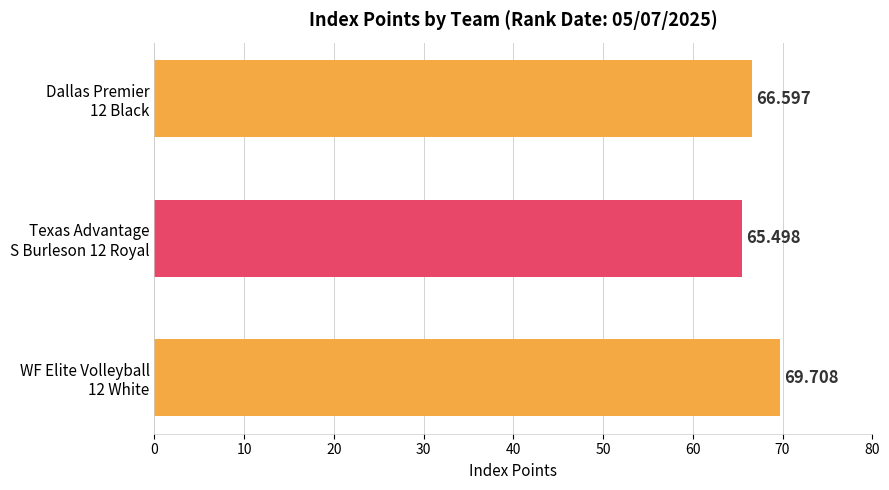

Are the bars horizontal?

Yes